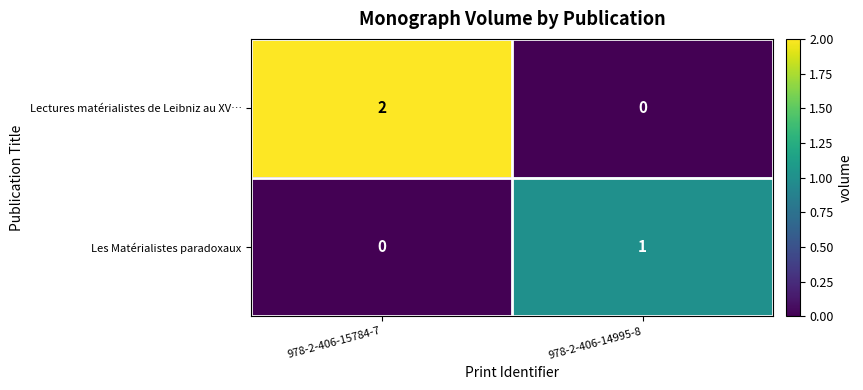

True or false: Lectures matérialistes de Leibniz au XV… has a value of 1 at 978-2-406-14995-8.

False